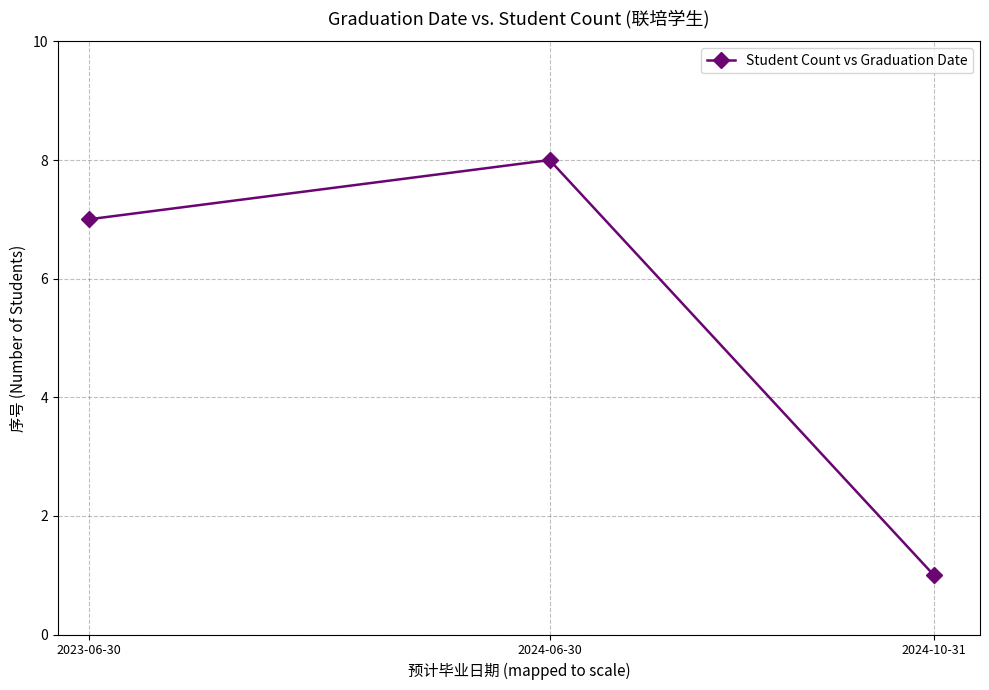

Which category has the lowest value across all series?

2024-10-31